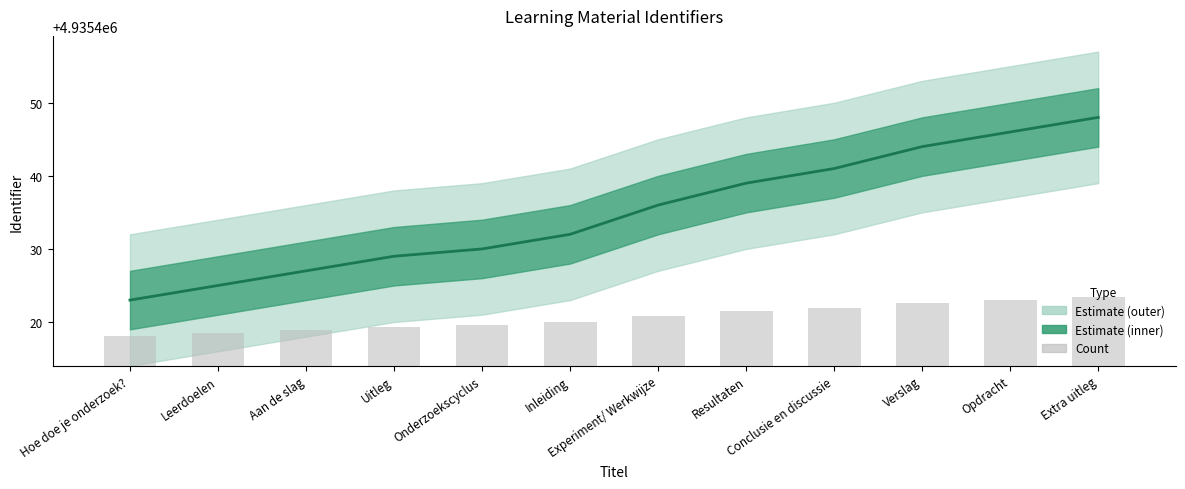

What is the difference between the maximum and minimum values in the Bar (count) series?

5.4